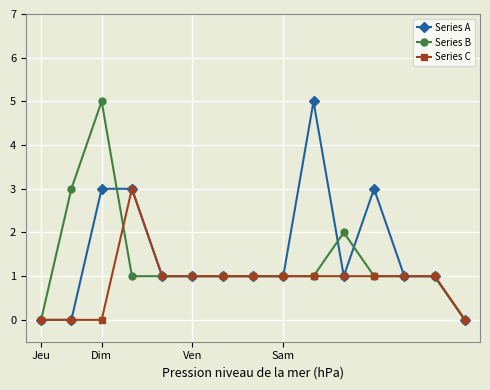

What is the maximum value shown in the chart?

5